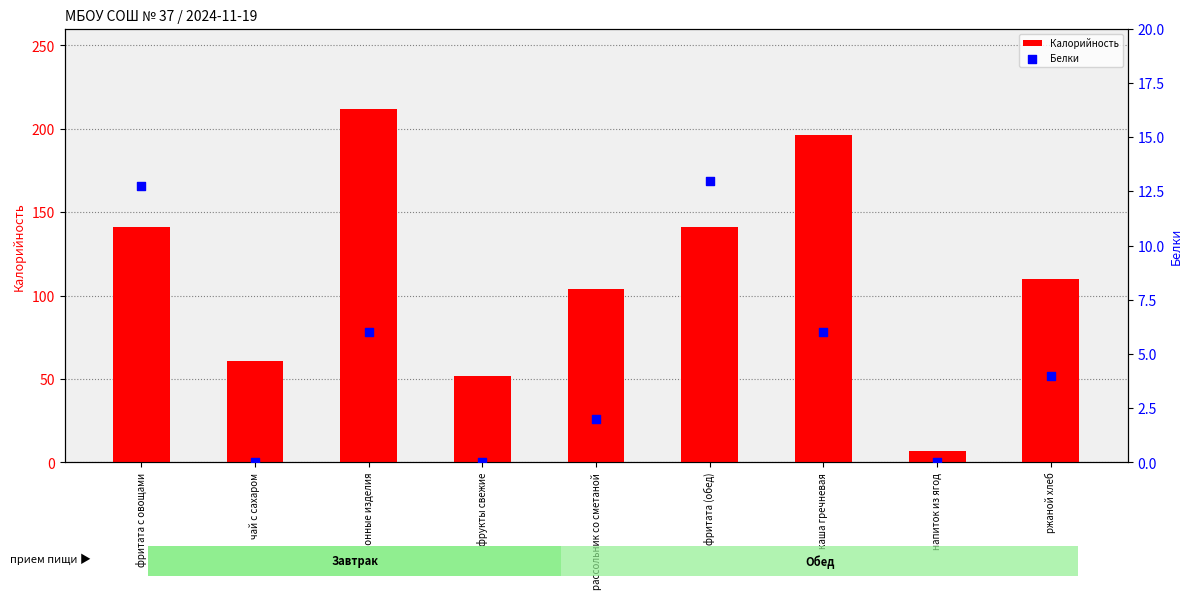

What is the total value across all series at фритата (обед)?

154.0